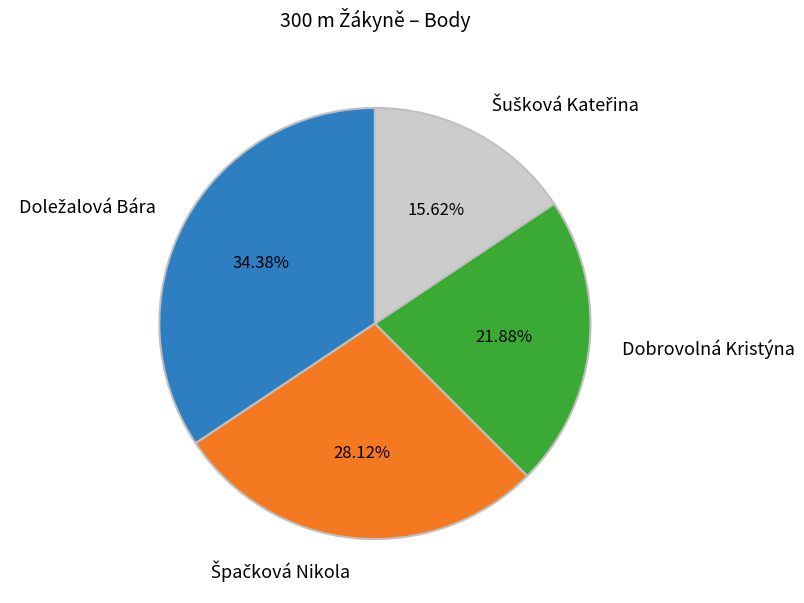

Is there any slice that represents more than half of the pie?

No